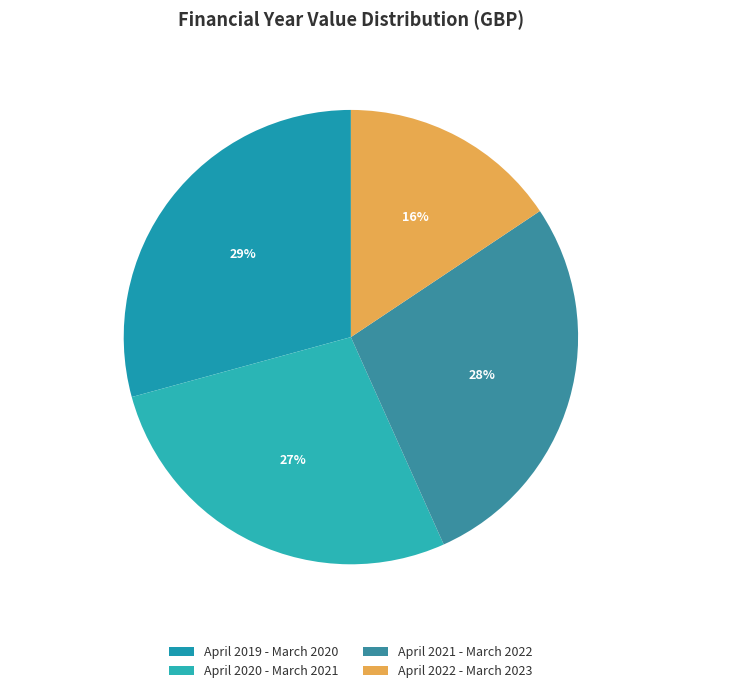

How many segments does this pie chart have?

4